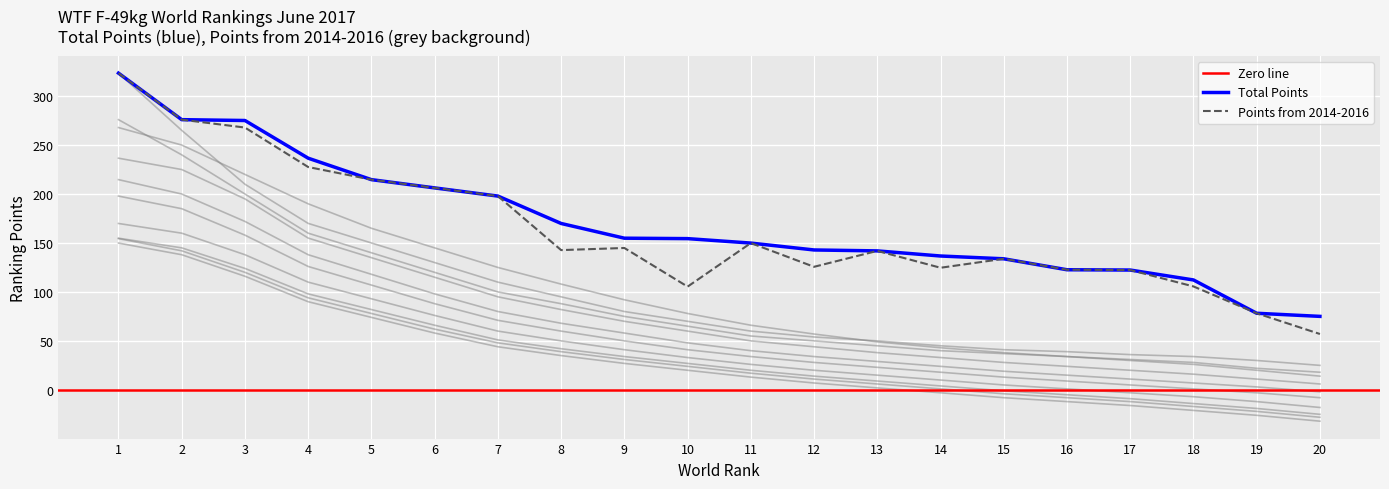

Between 13 and 20, which series saw the biggest shift?

Points from 2014-2016